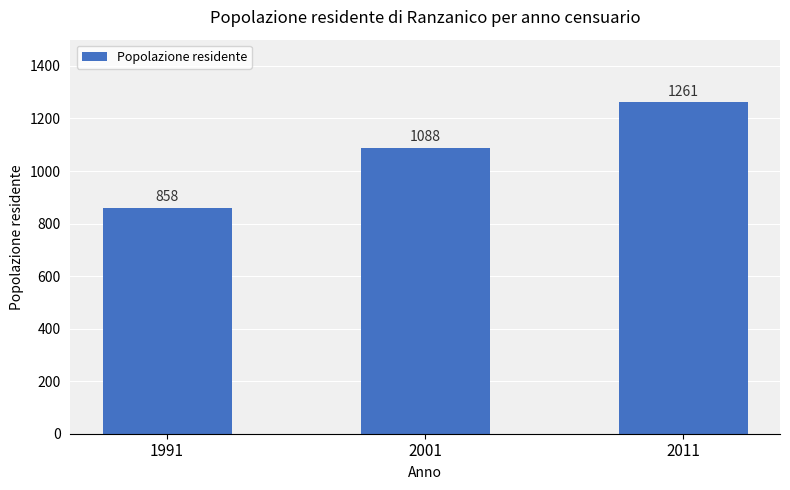

What is the difference between the values at 2001 and 2011?

173